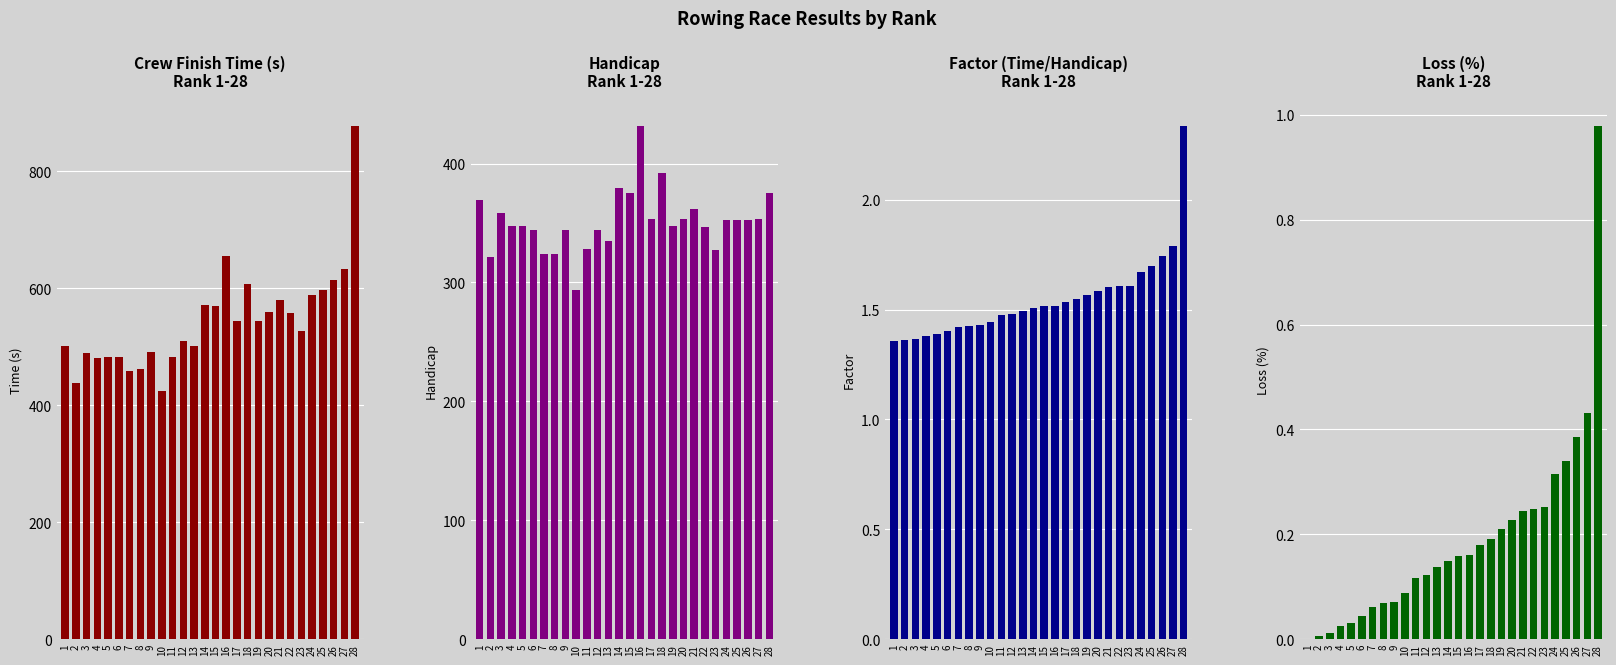

True or false: Factor has a value of 1.7 at 24.

True